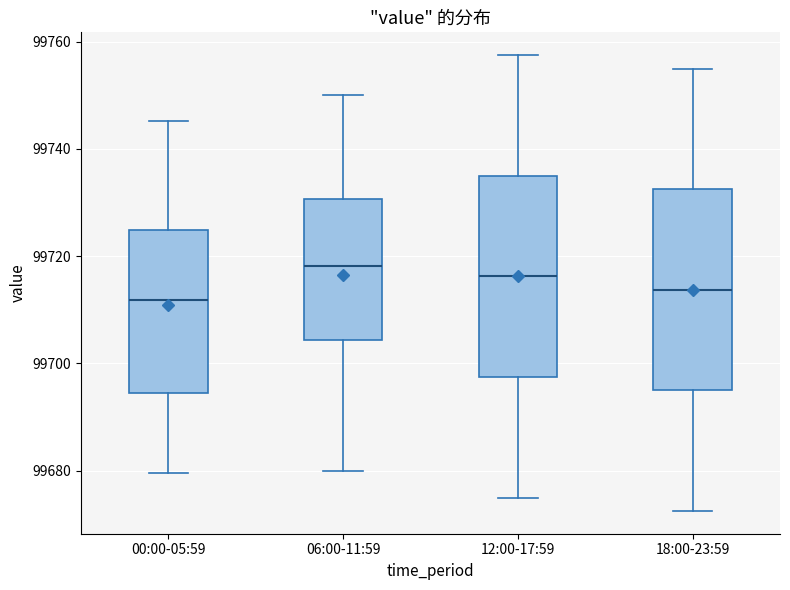

Where does the lower whisker of the box for 12:00-17:59 end on the y-axis? The values are not printed on the chart, so give them approximately, as read against the axis.

99676